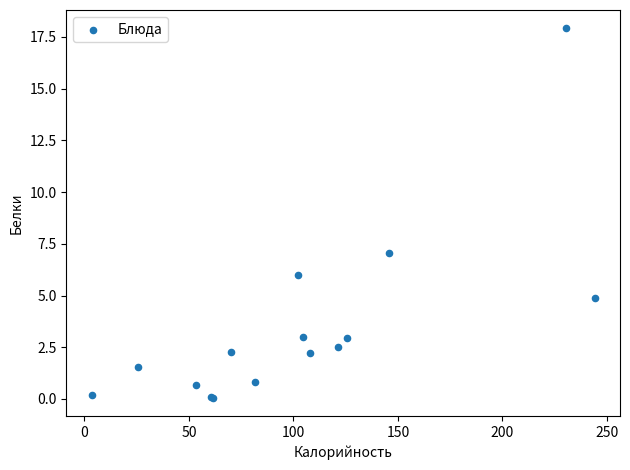

What Y value in the scatter plot is closest to 8?

7.0